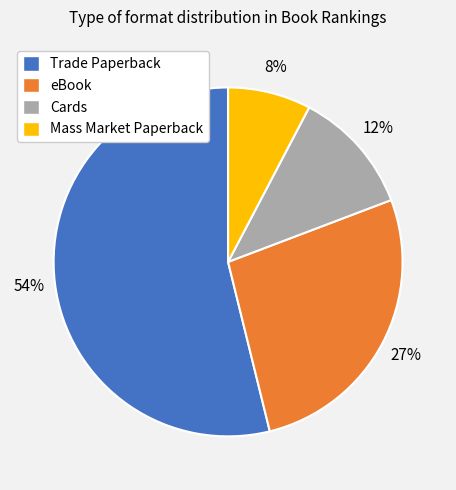

Rank the categories by value from lowest to highest.

Mass Market Paperback, Cards, eBook, Trade Paperback